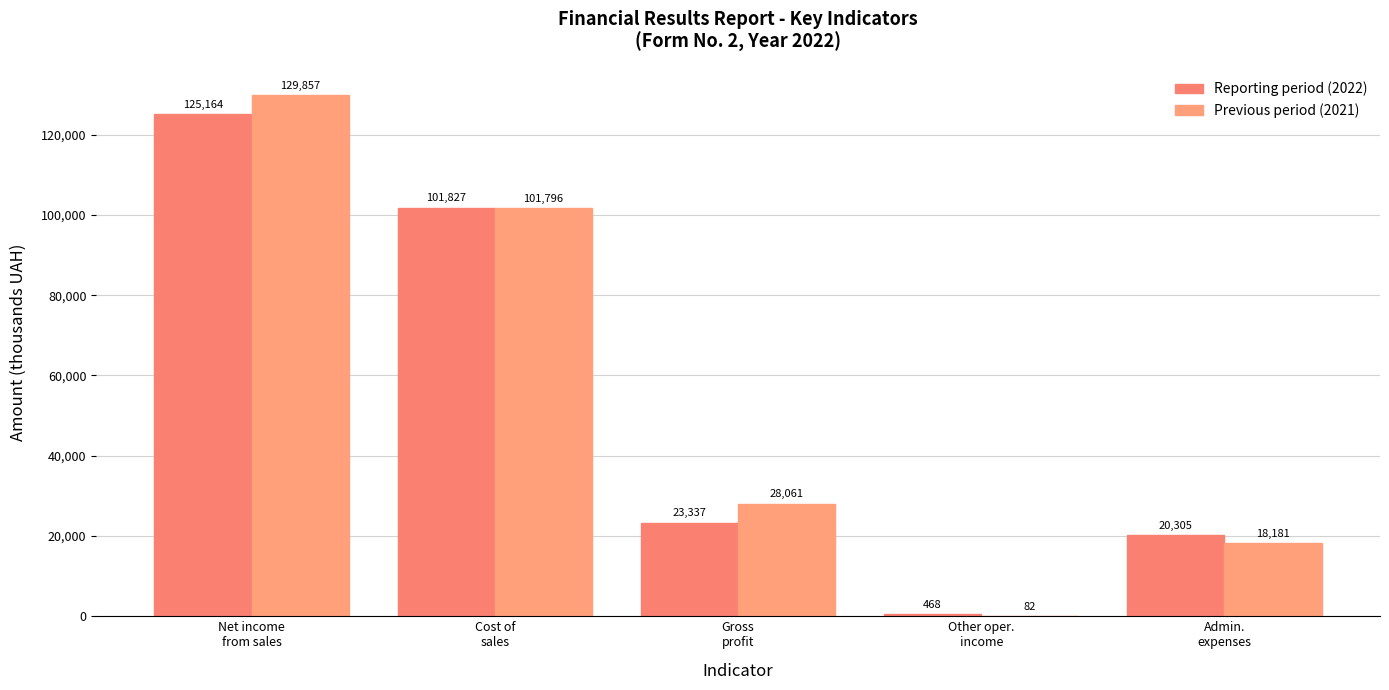

Reading left to right, extract all data points from this chart.

Reporting period (2022): Net income
from sales=125164	Cost of
sales=101827	Gross
profit=23337	Other oper.
income=468	Admin.
expenses=20305
Previous period (2021): Net income
from sales=129857	Cost of
sales=101796	Gross
profit=28061	Other oper.
income=82	Admin.
expenses=18181